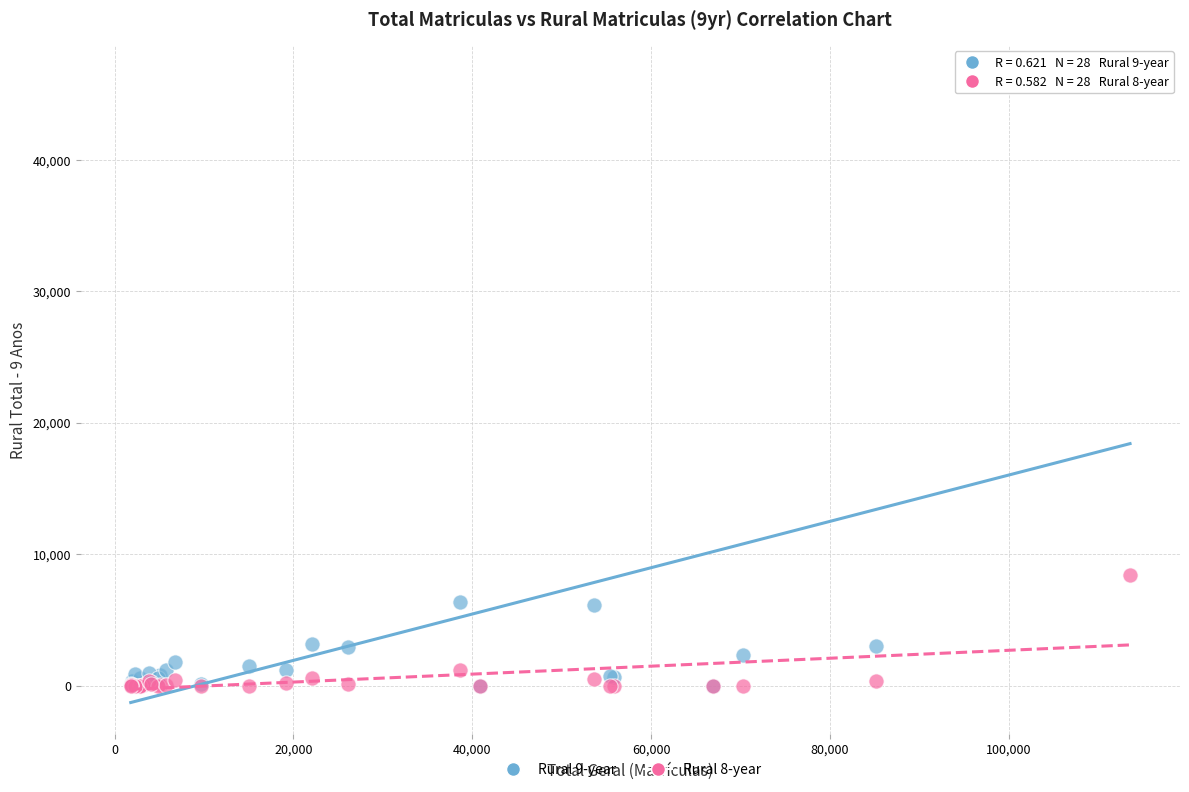

Across all series, what Y value is closest to 23175?

8440